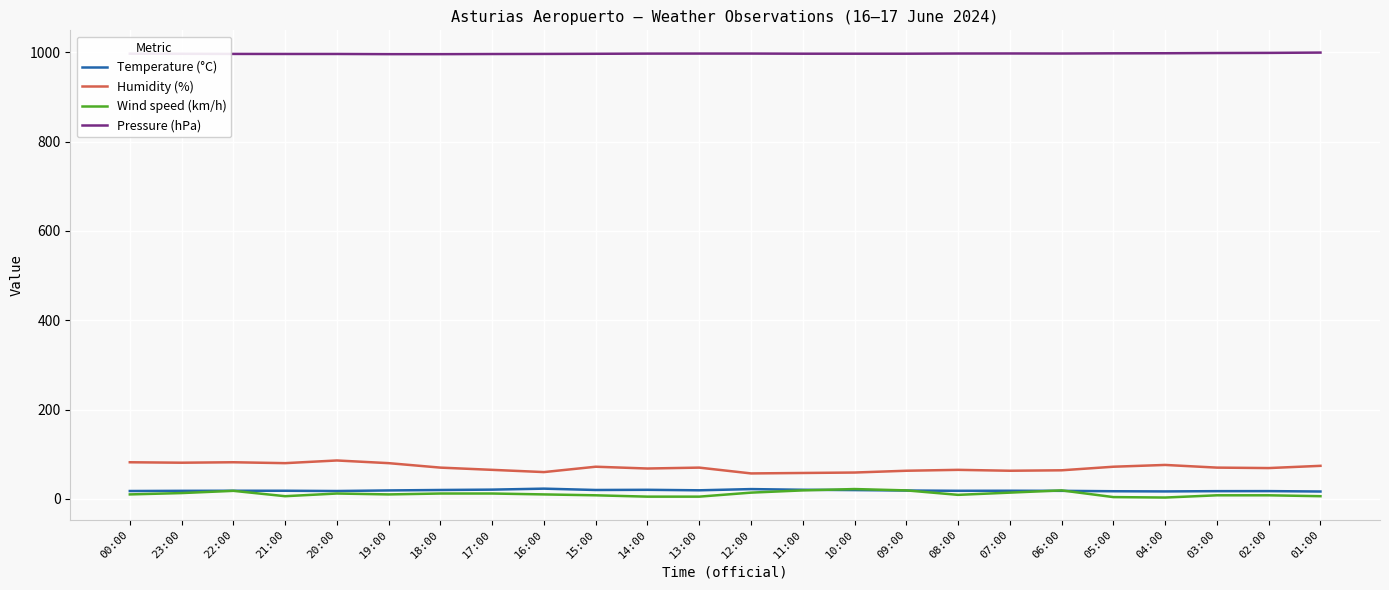

What is the maximum value for Wind speed (km/h)?

22.0